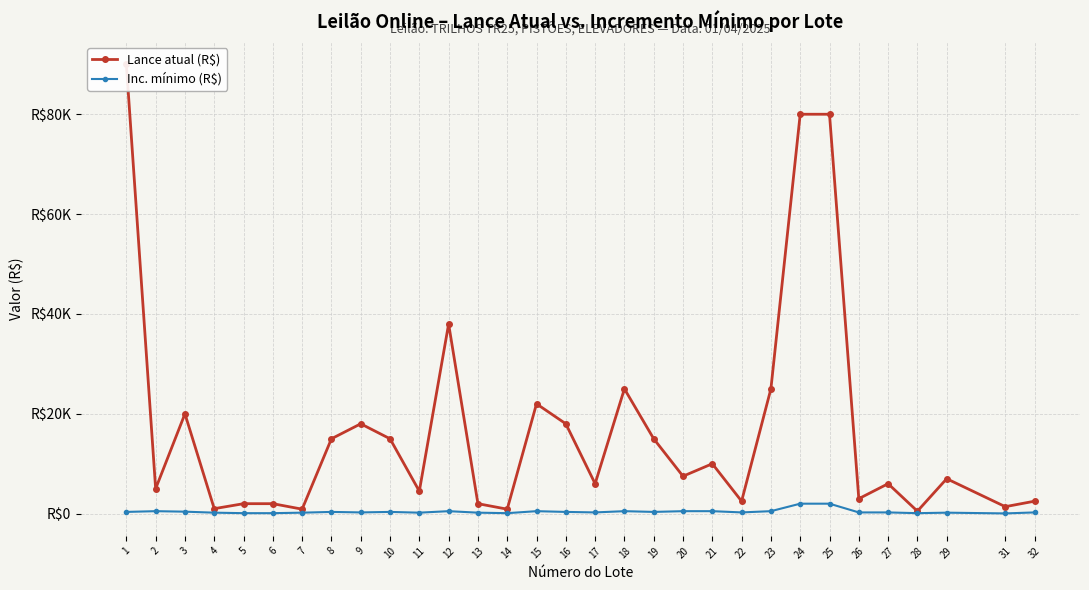

Is this an area chart (filled region under the line)?

No